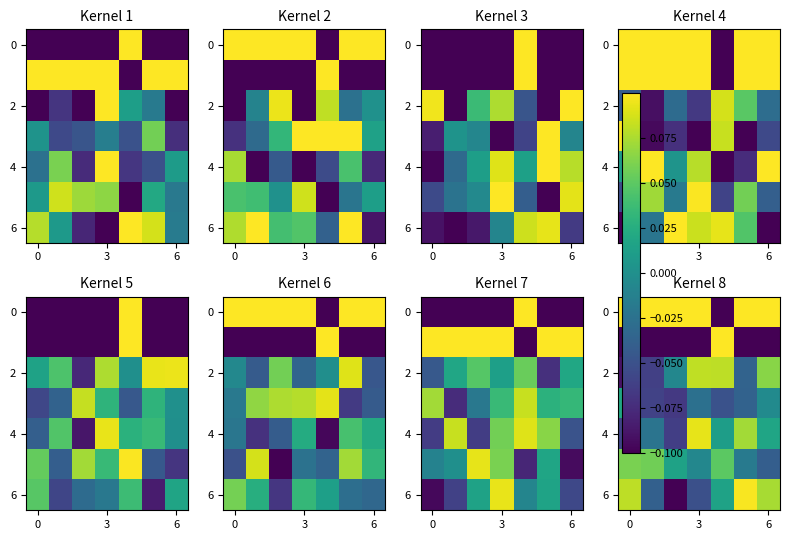

Between 3 and 4, which is larger?

3